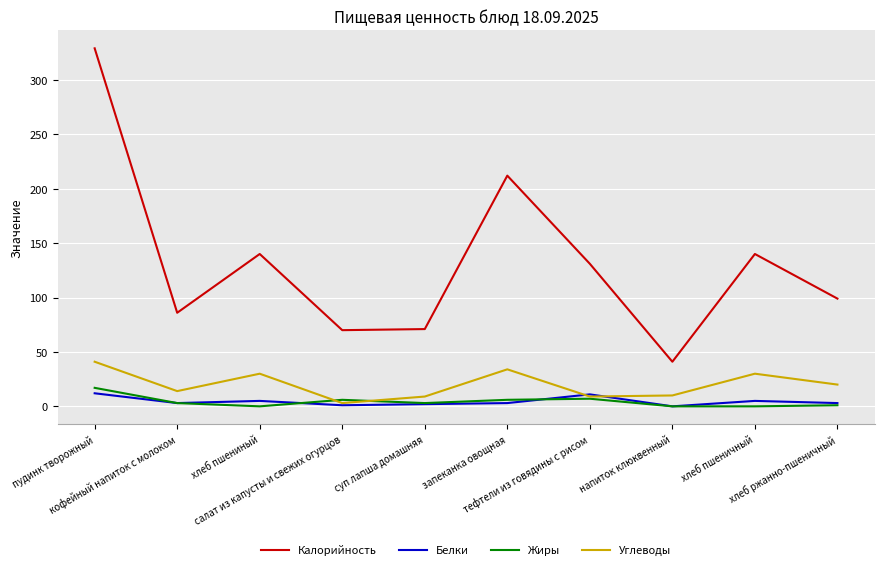

Which series has the largest total across all categories?

Калорийность